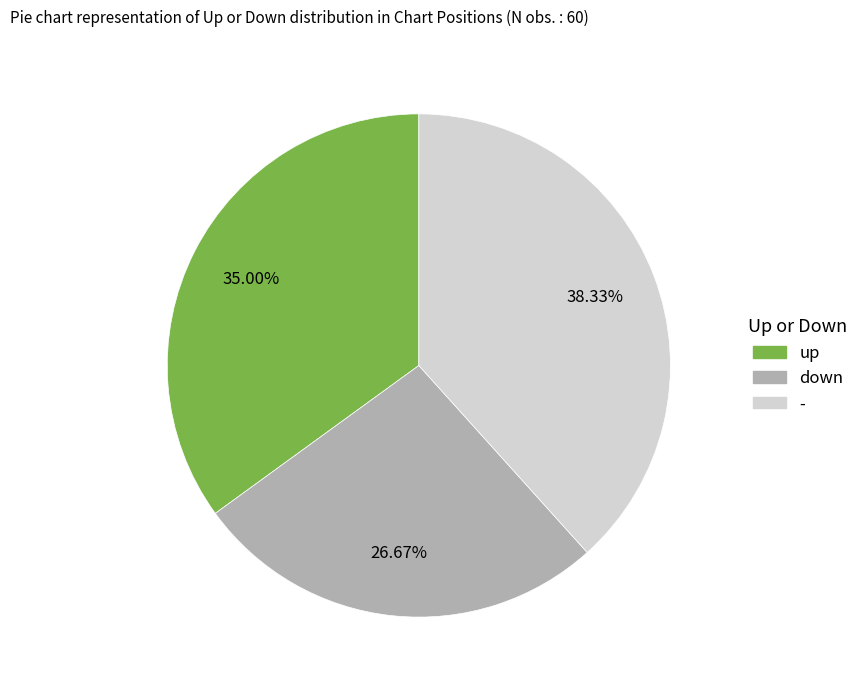

To the nearest percent, what percentage of the pie is -?

38%